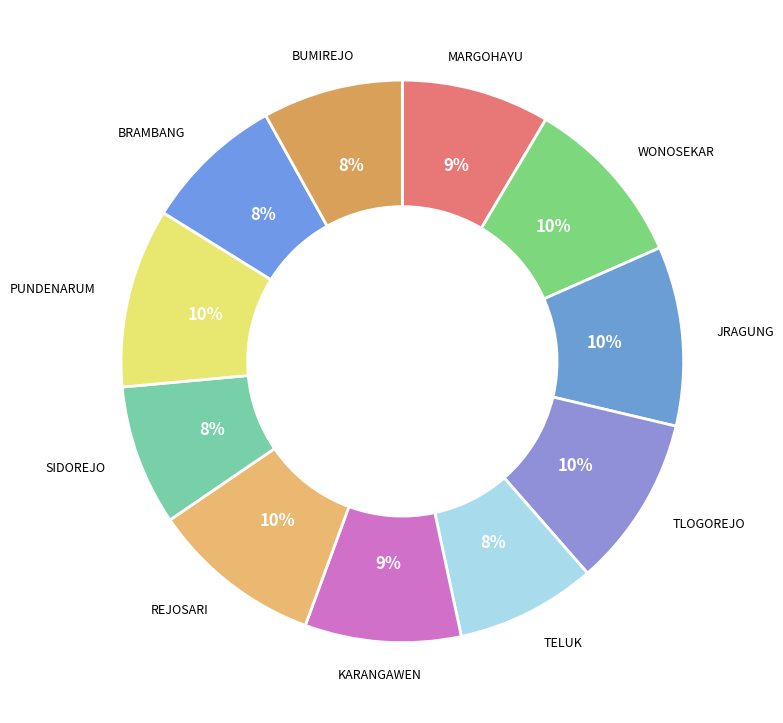

How many slices are in this pie chart?

11